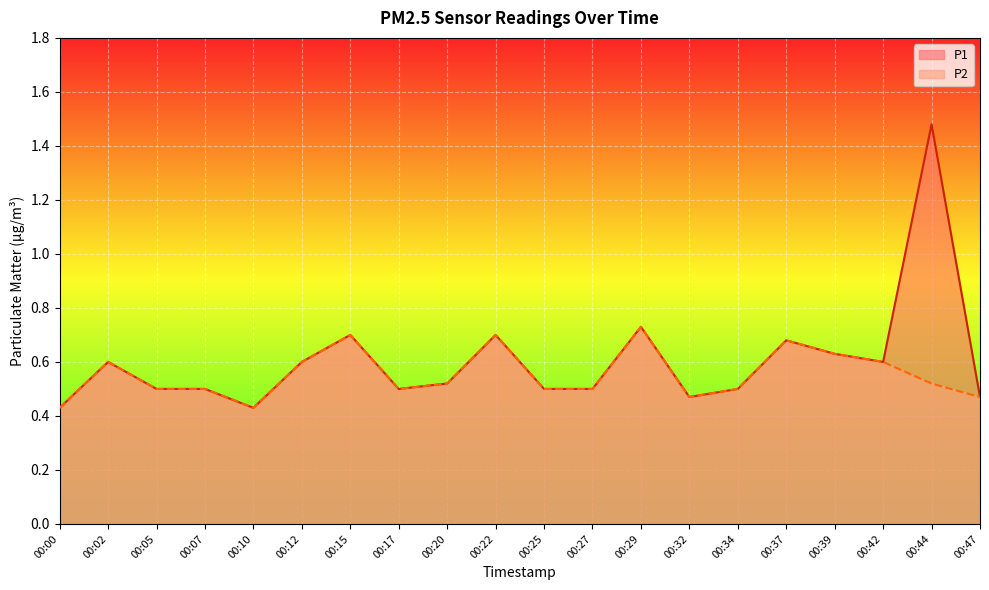

What is the minimum value for P1 line?

0.4